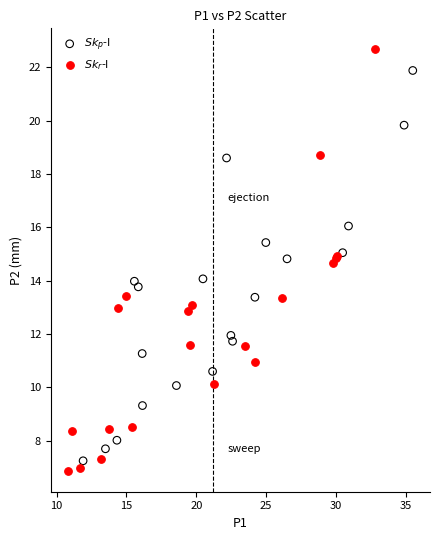

Which series contains the highest Y value?

$Sk_{r}$-I